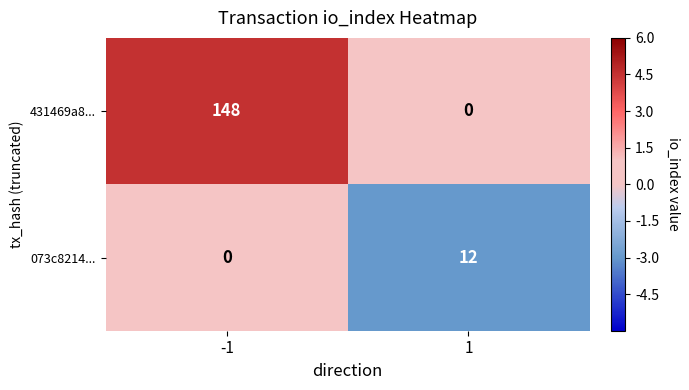

What is the total value across all series at 1?

12